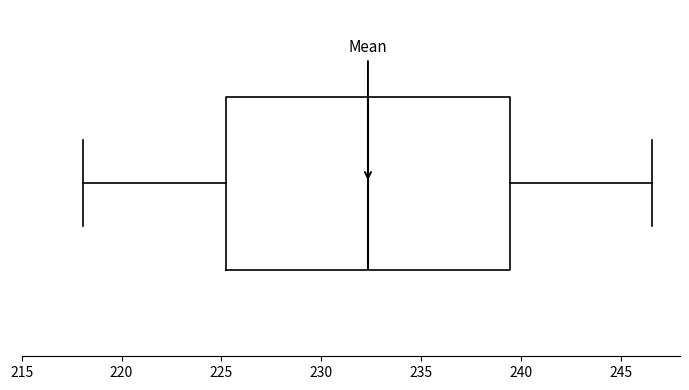

Read this box plot against the x-axis: the position of the median line, the range covered by the box, and the ends of both whiskers. The values are not printed on the chart, so give them approximately, as read against the axis.

median 232.5, box 225.0 to 239.5, whiskers 218.0 to 246.5